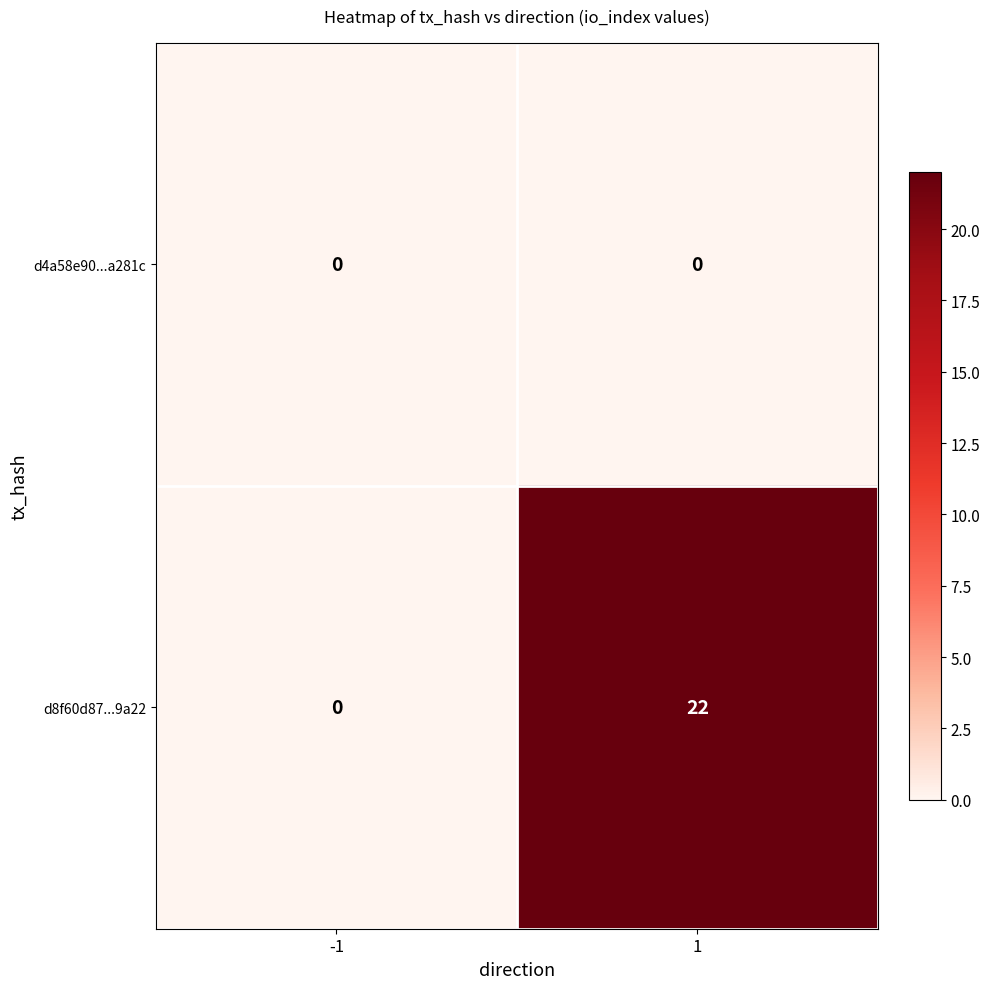

Reading right to left, what are all the values shown in this chart?

d4a58e90...a281c: 0	0
d8f60d87...9a22: 22	0